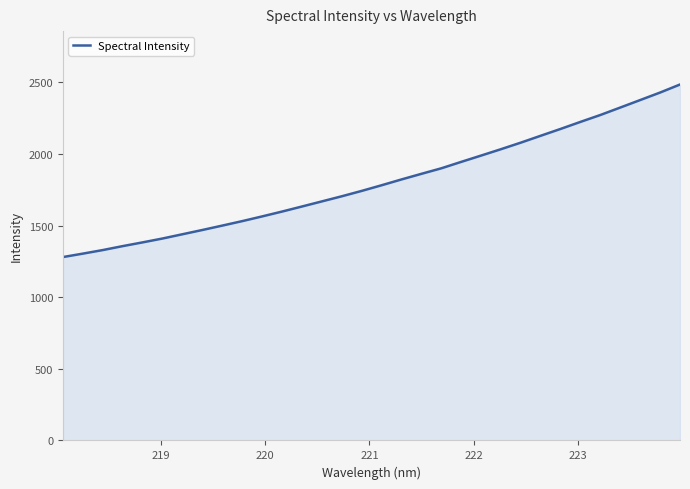

Reading right to left, extract all data points from this chart.

2485.2	2429.2	2376.8	2324.6	2272.6	2224.5	2175.3	2127.6	2079.6	2033.7	1989.1	1945.0	1900.1	1861.6	1822.4	1781.8	1742.3	1704.8	1669.1	1633.4	1598.1	1564.2	1531.4	1500.2	1469.5	1439.7	1410.0	1383.0	1356.9	1329.3	1304.4	1280.4